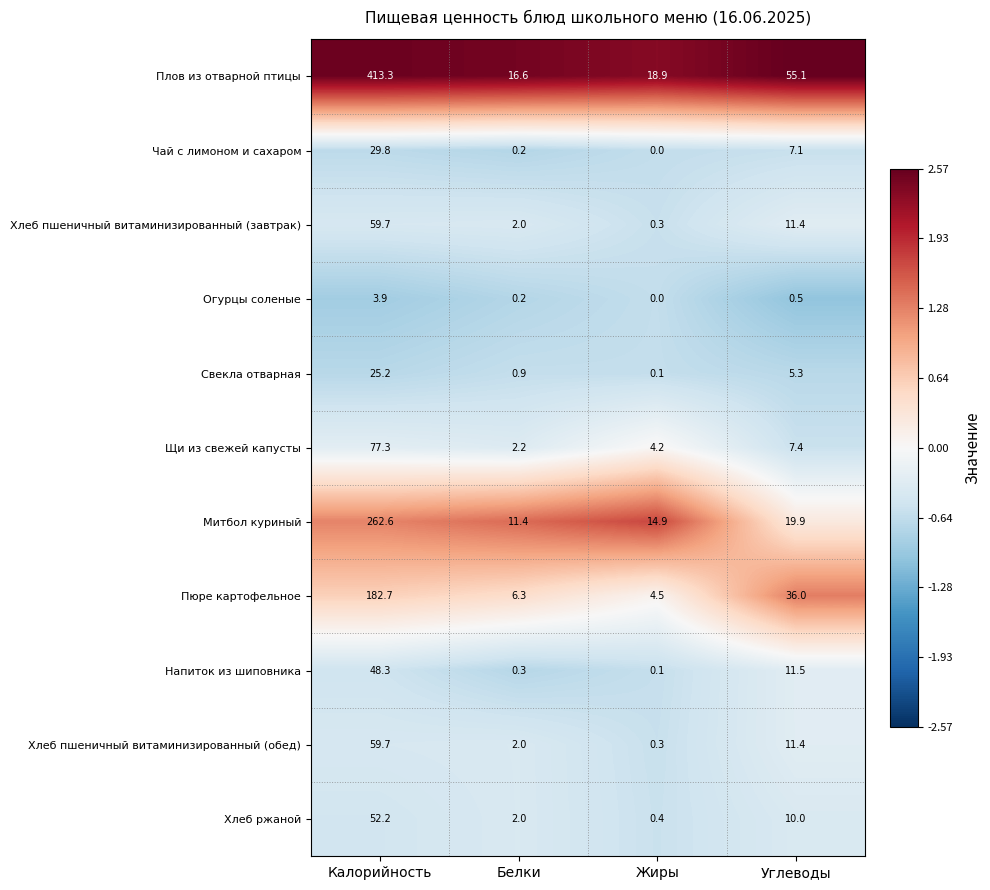

Which category has the highest value across all series?

Калорийность